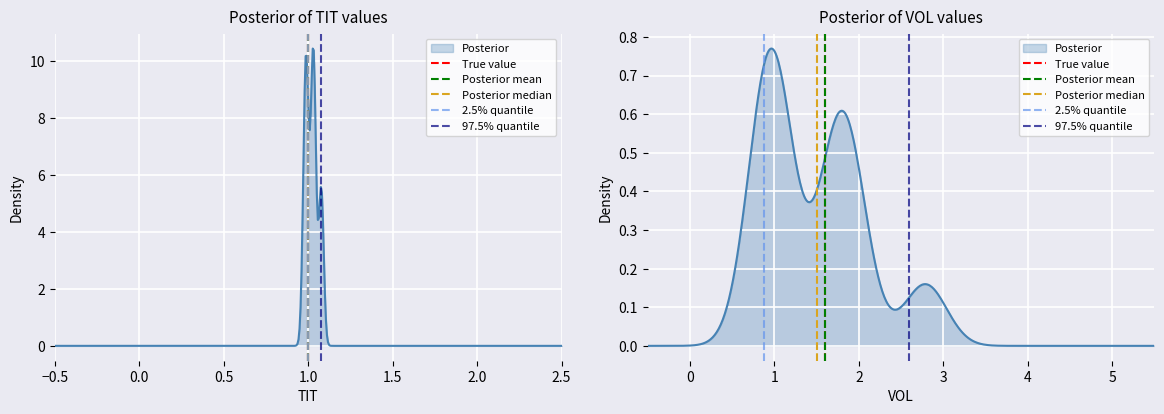

At how many categories does at least one series exceed 0?

1